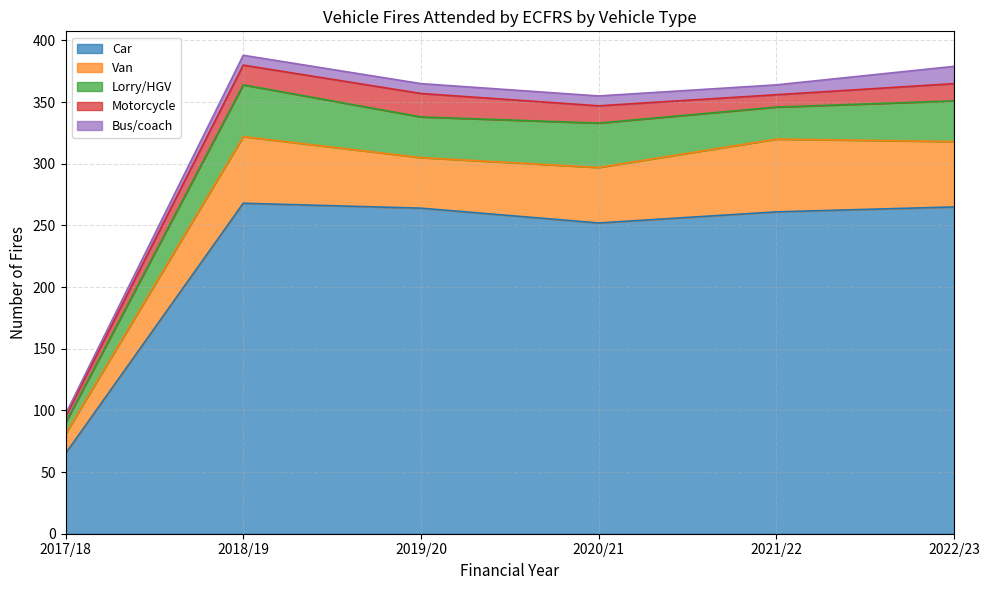

What is the label of the 6th point from the right?

2017/18